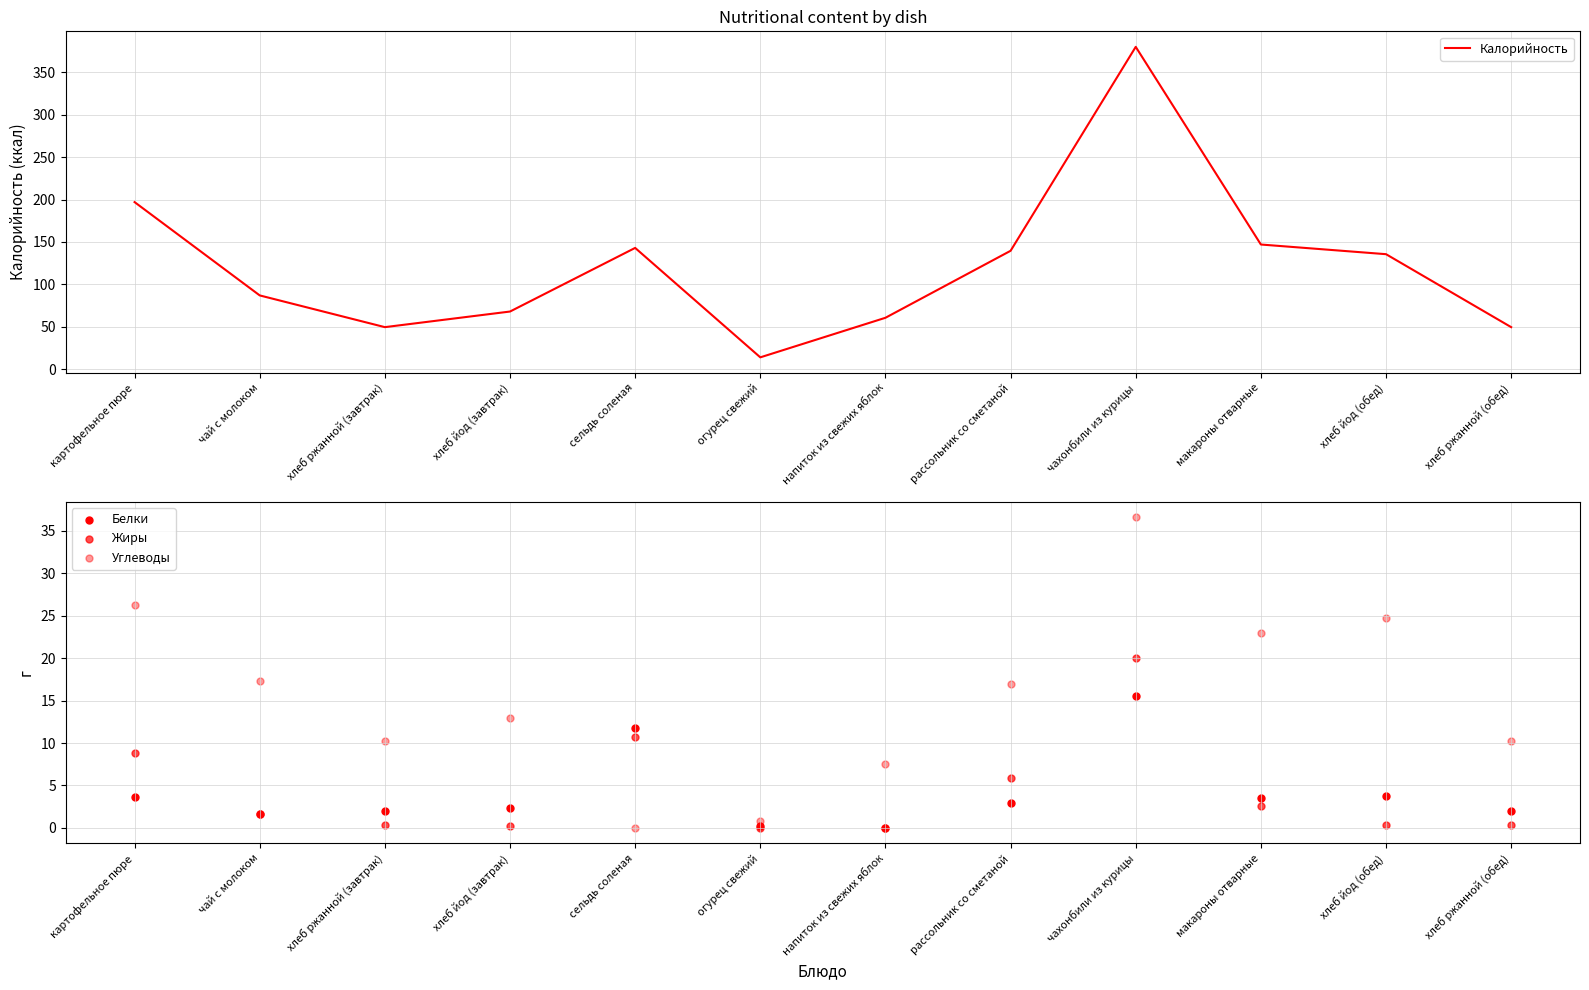

Which series has the largest Y range (max minus min)?

Калорийность